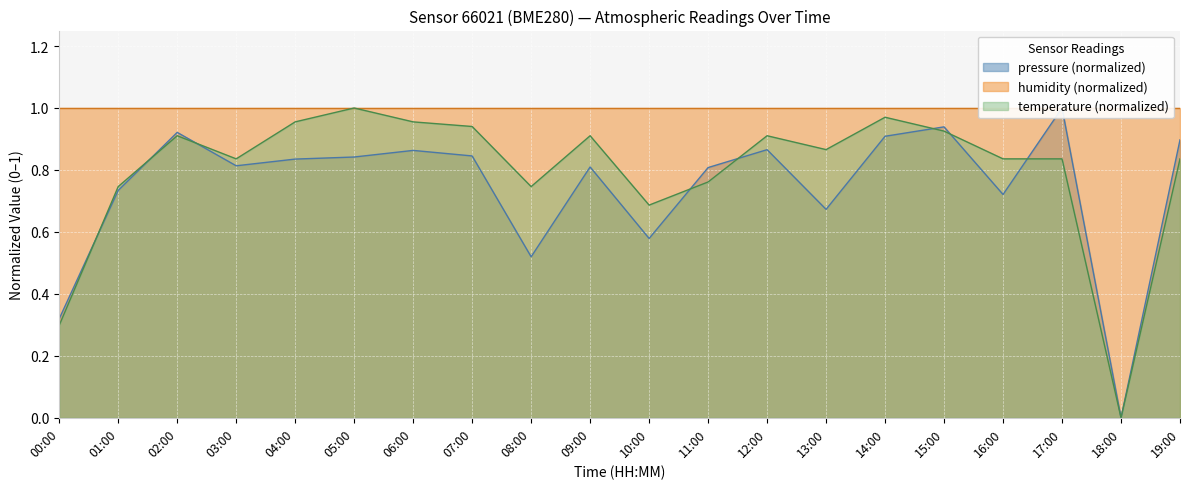

The temperature (normalized) series shows 0.0 at 18:00. True or false?

True